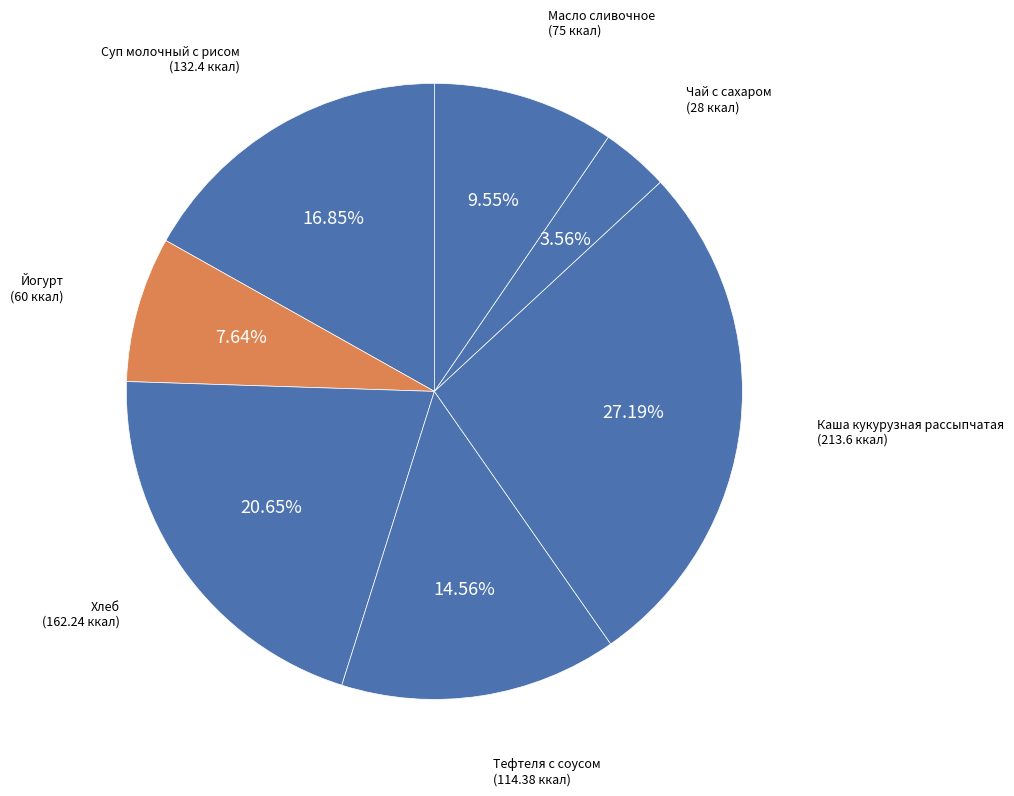

To the nearest percent, what is the combined percentage of Каша кукурузная рассыпчатая and Хлеб?

48%